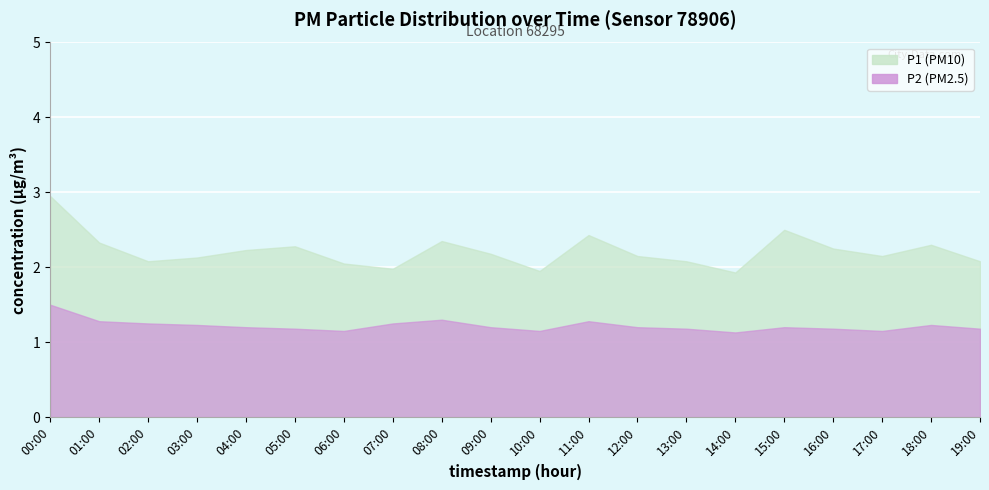

How many interior local valleys does the P2 series have?

4